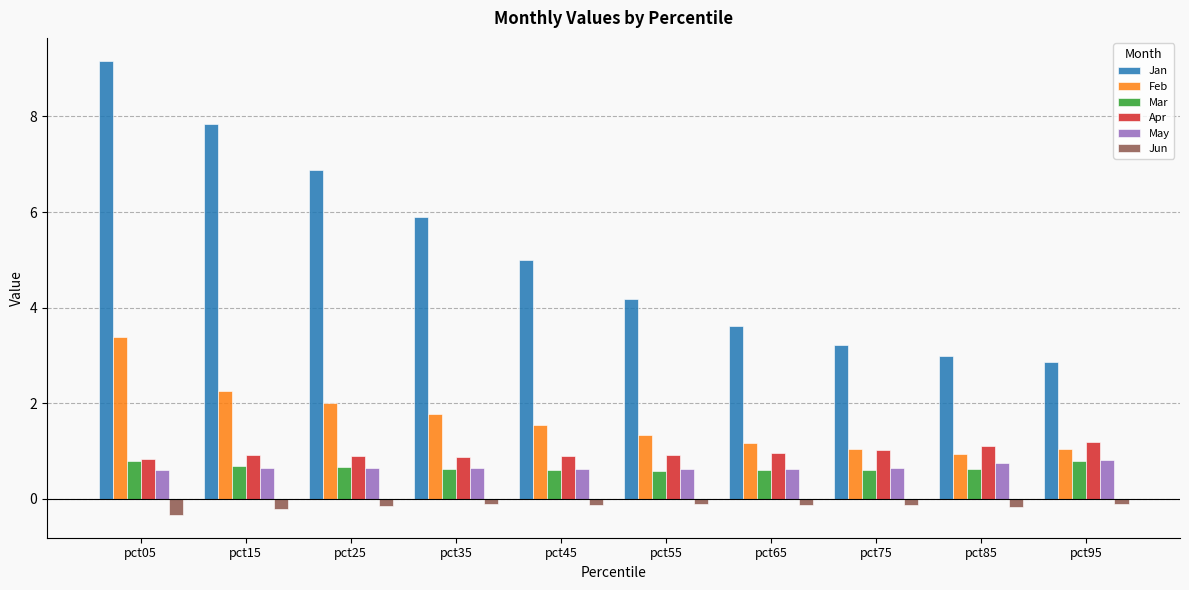

Is it true that Jan equals 5.0 at pct45?

True